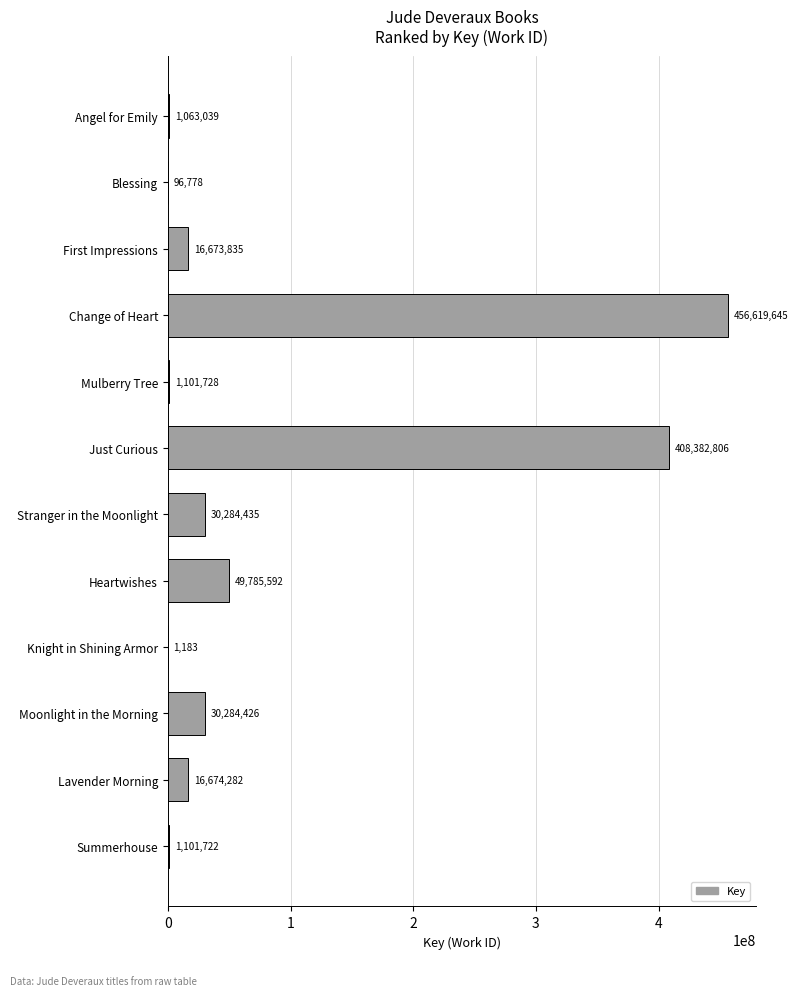

What is the change in value from Heartwishes to Lavender Morning?

-33111310